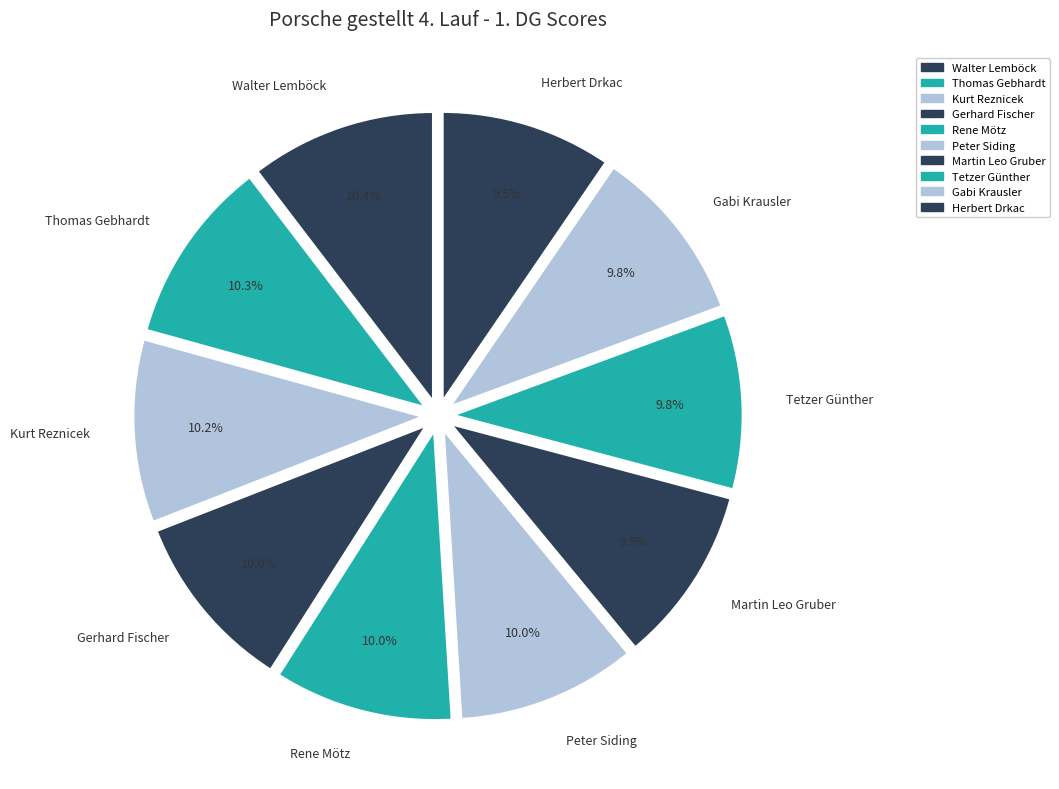

Is Martin Leo Gruber the majority of the pie?

No